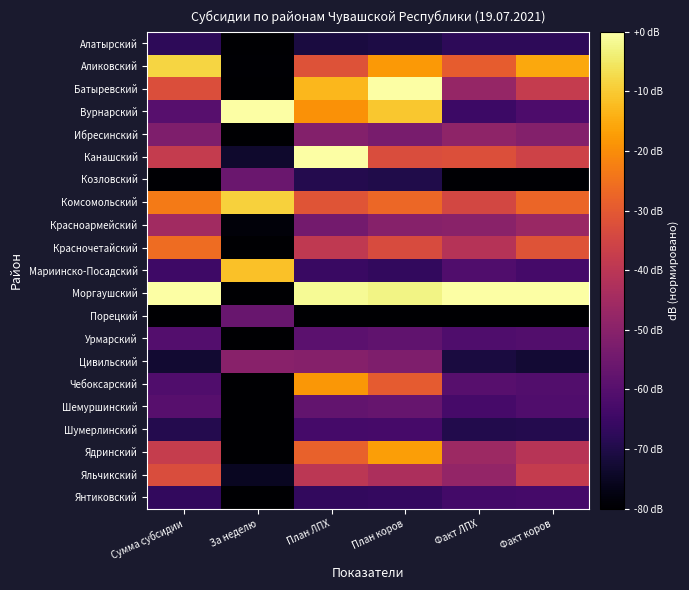

Which category has the highest value across all series?

План коров